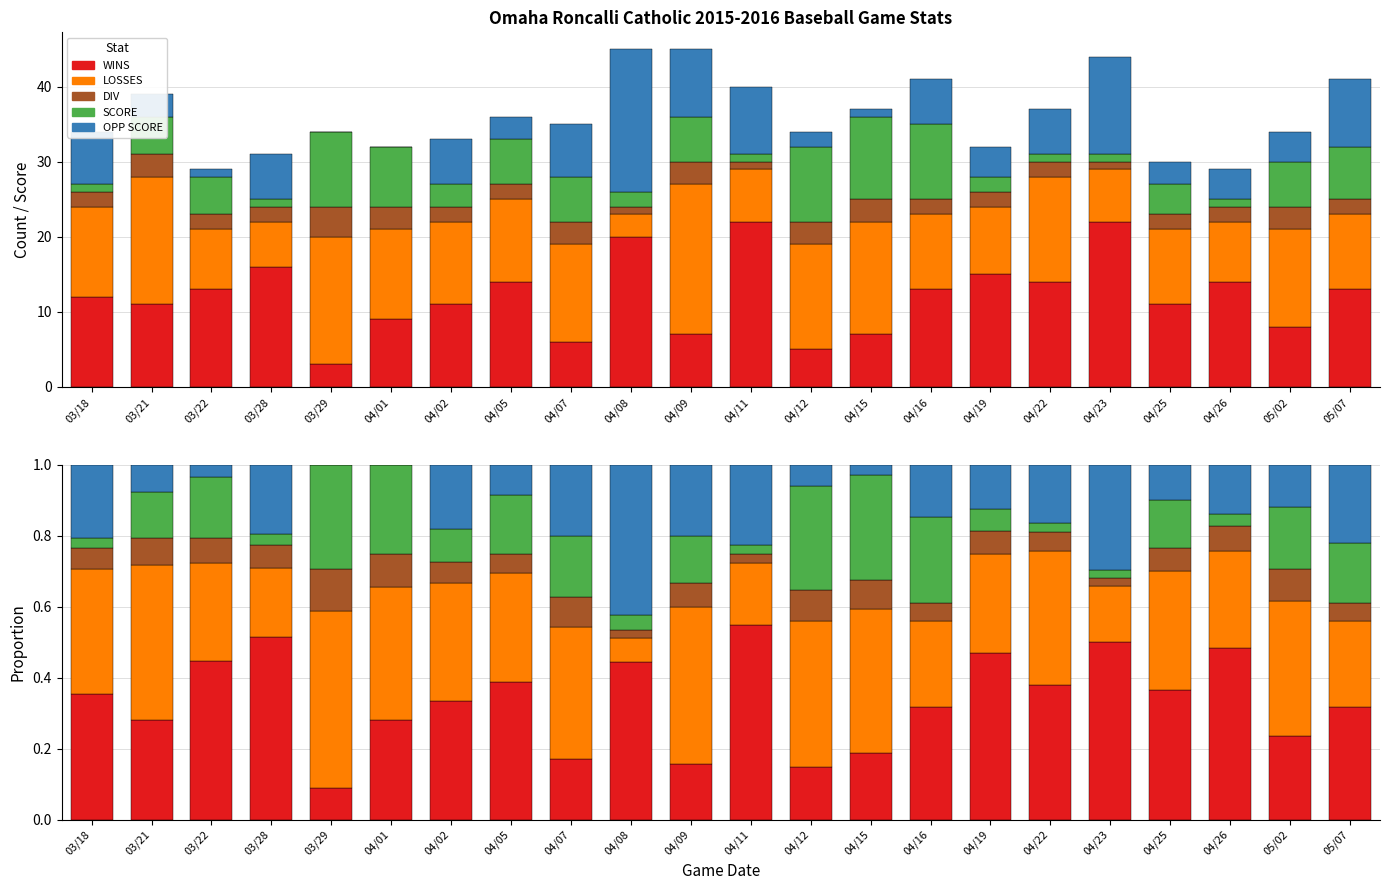

What is the spread (max minus min) of values at 04/02?

0.3